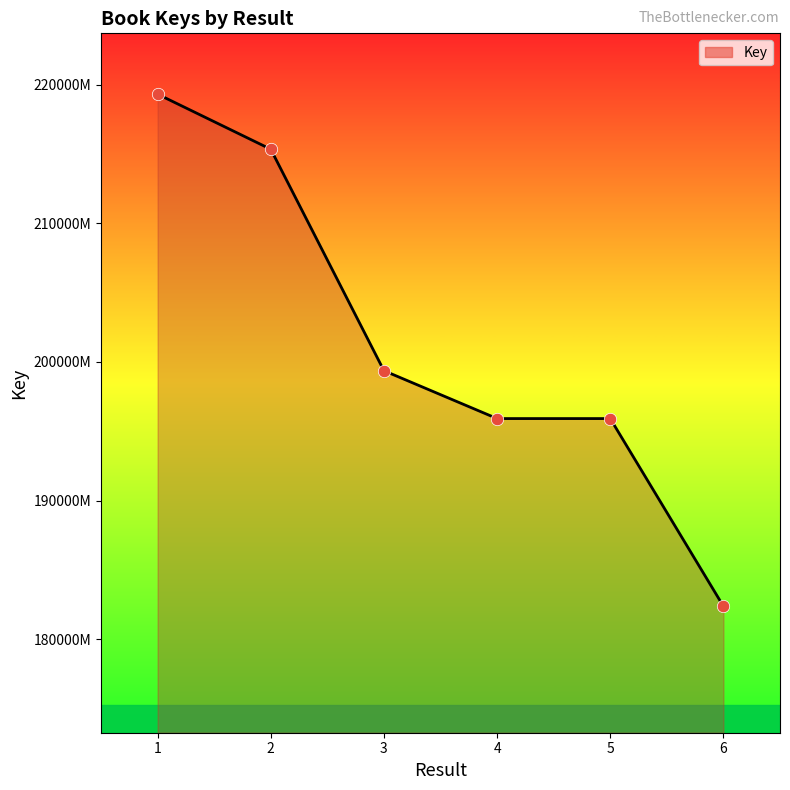

What is the change in value from 1 to 4?

-23395930